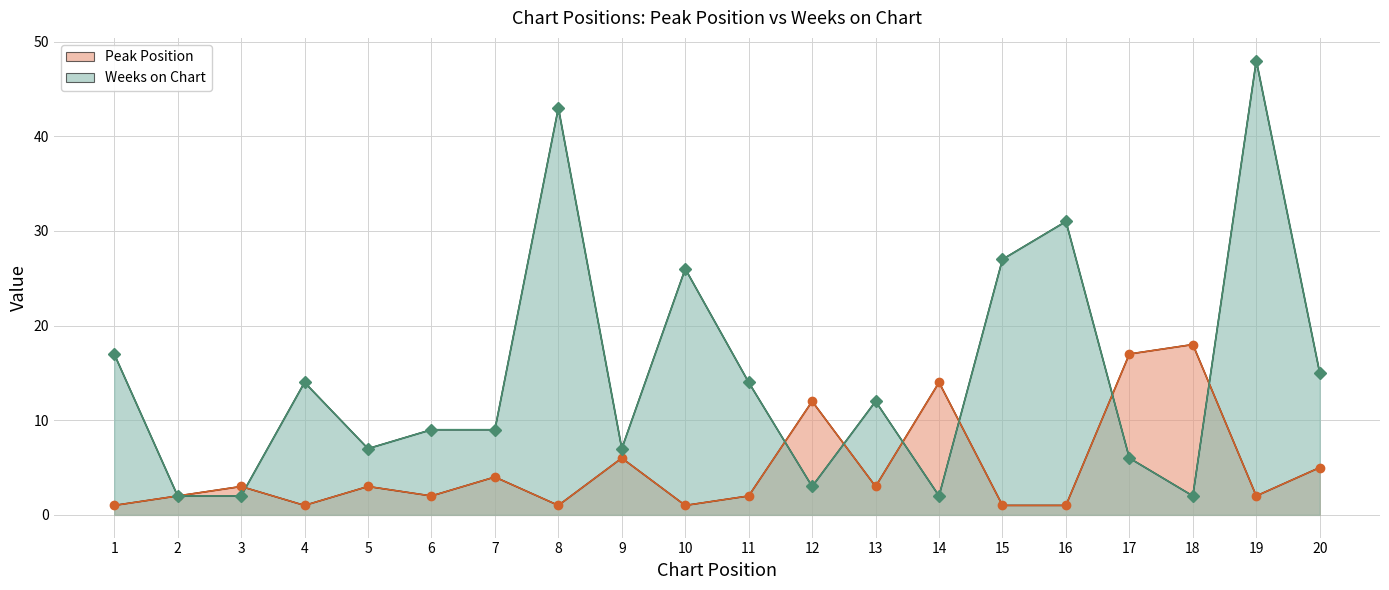

Which series ends up on top after the final intersection of Weeks on Chart and Peak Position?

Weeks on Chart